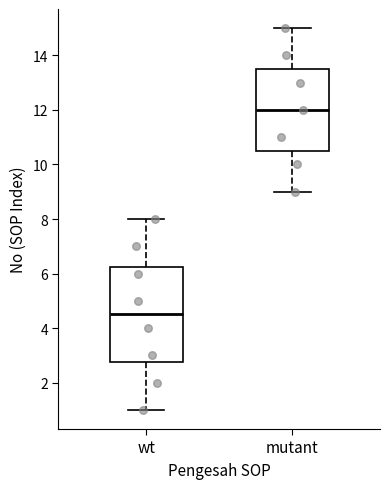

Reading left to right, transcribe this box plot: for each box, give where its median line is, the range the box spans, and where its two whiskers end, as read against the y-axis. The values are not printed on the chart, so give them approximately, as read against the axis.

wt: median 4.6, box 2.8 to 6.2, whiskers 1.0 to 8.0
mutant: median 12.0, box 10.6 to 13.6, whiskers 9.0 to 15.0